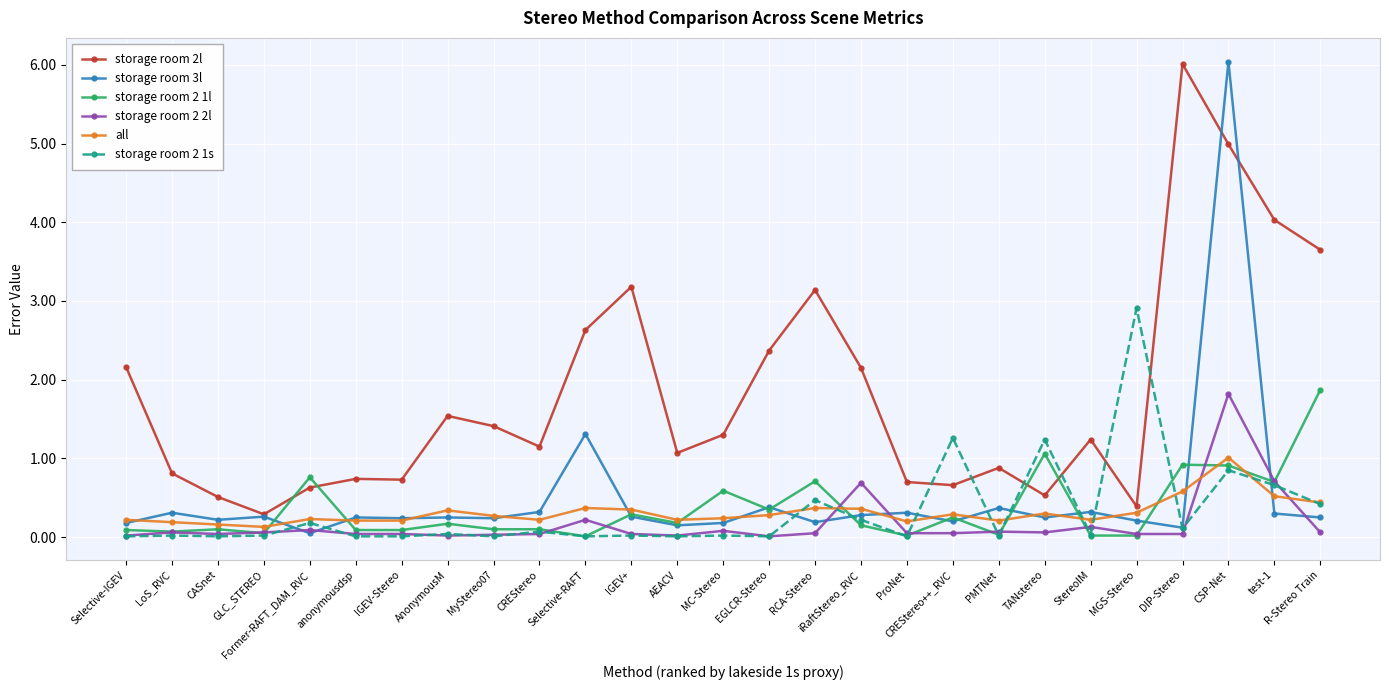

At which category is the sum across all series the highest?

CSP-Net